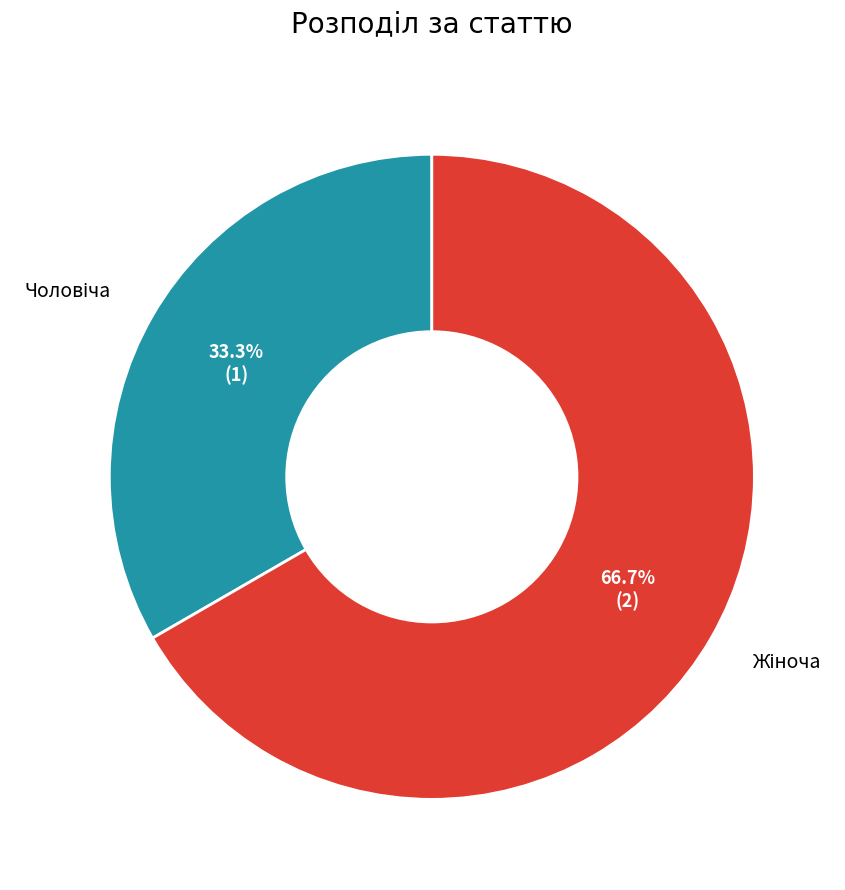

How many slices are in this pie chart?

2